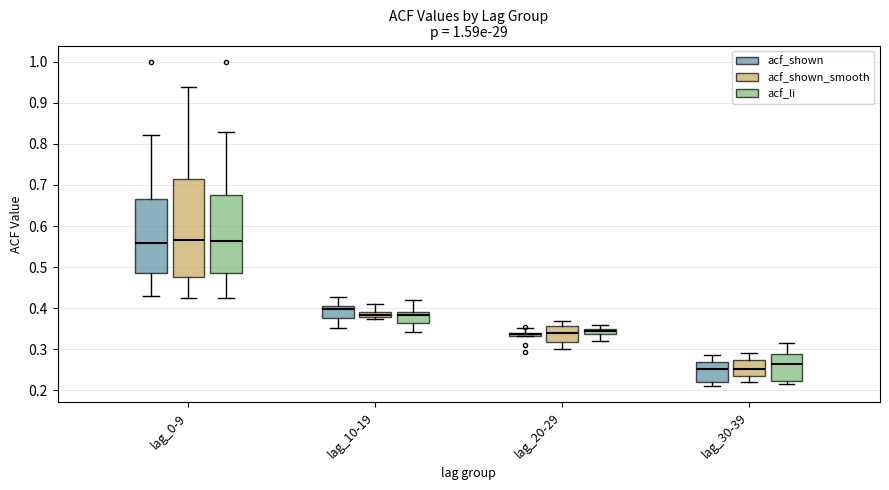

Where does the lower whisker of the box for lag_0-9 (acf_shown_smooth) end on the y-axis? The values are not printed on the chart, so give them approximately, as read against the axis.

0.42